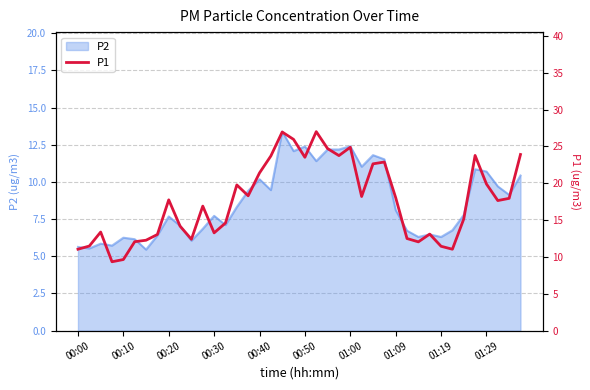

Reading left to right, what are all the values shown in this chart?

11.1	11.5	13.4	9.3	9.7	12.1	12.3	13.1	17.8	14.2	12.4	16.9	13.3	14.6	19.8	18.3	21.4	23.7	26.9	25.9	23.5	27.0	24.7	23.8	24.9	18.2	22.6	22.9	18.1	12.5	12.1	13.1	11.4	11.1	15.2	23.8	19.9	17.6	17.9	23.9